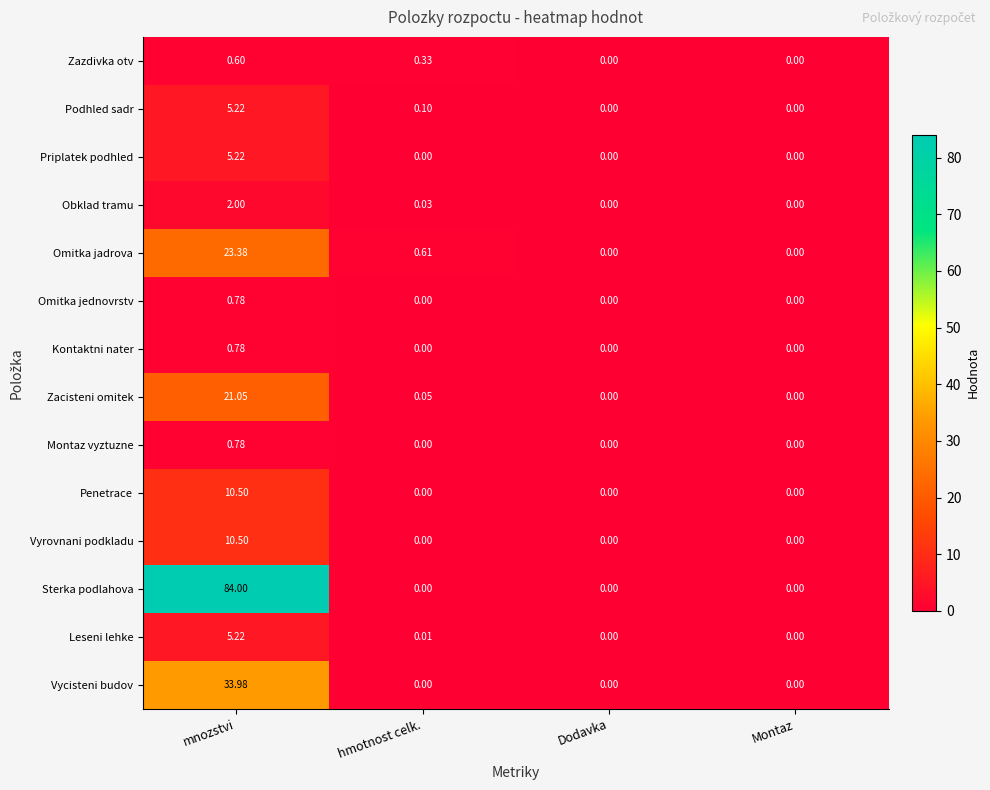

Which series has the largest total across all categories?

Sterka podlahova